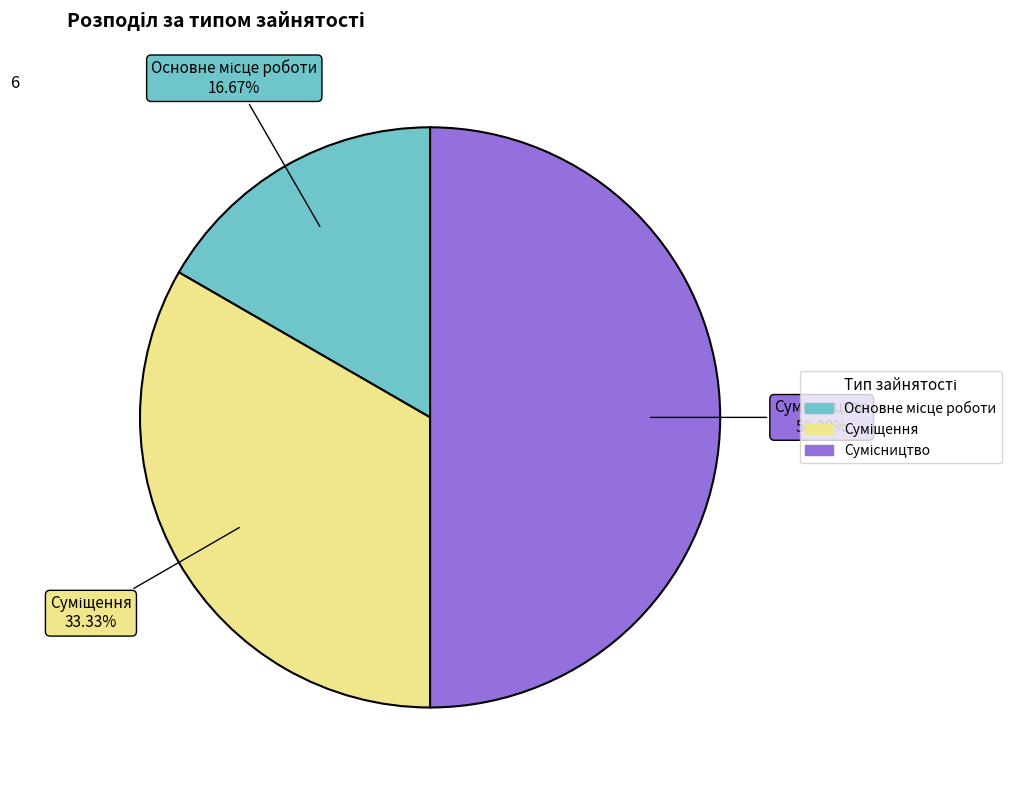

What percentage is the Сумісництво slice, to the nearest percent?

50%